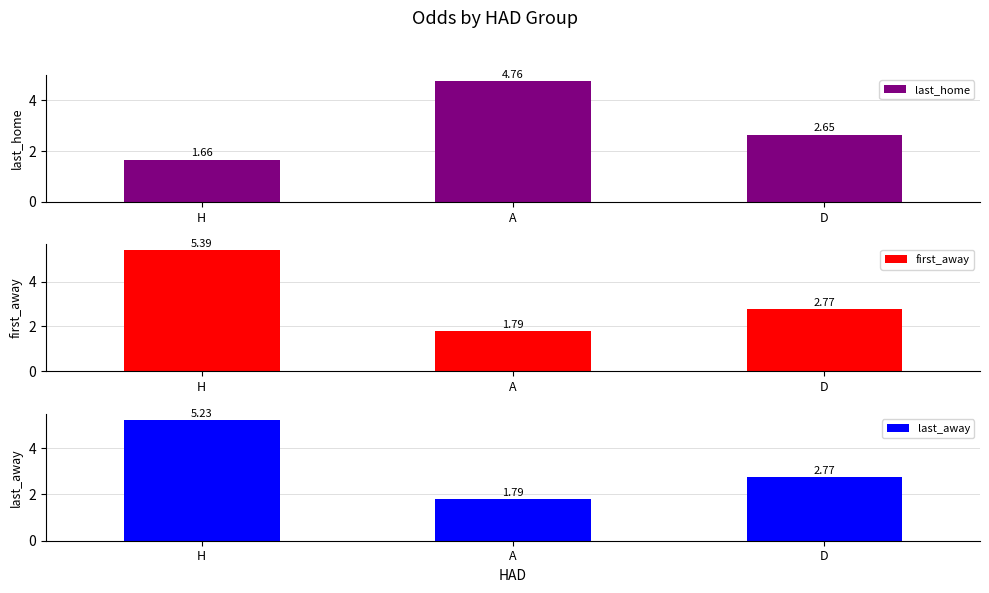

What is the smallest value displayed?

1.7